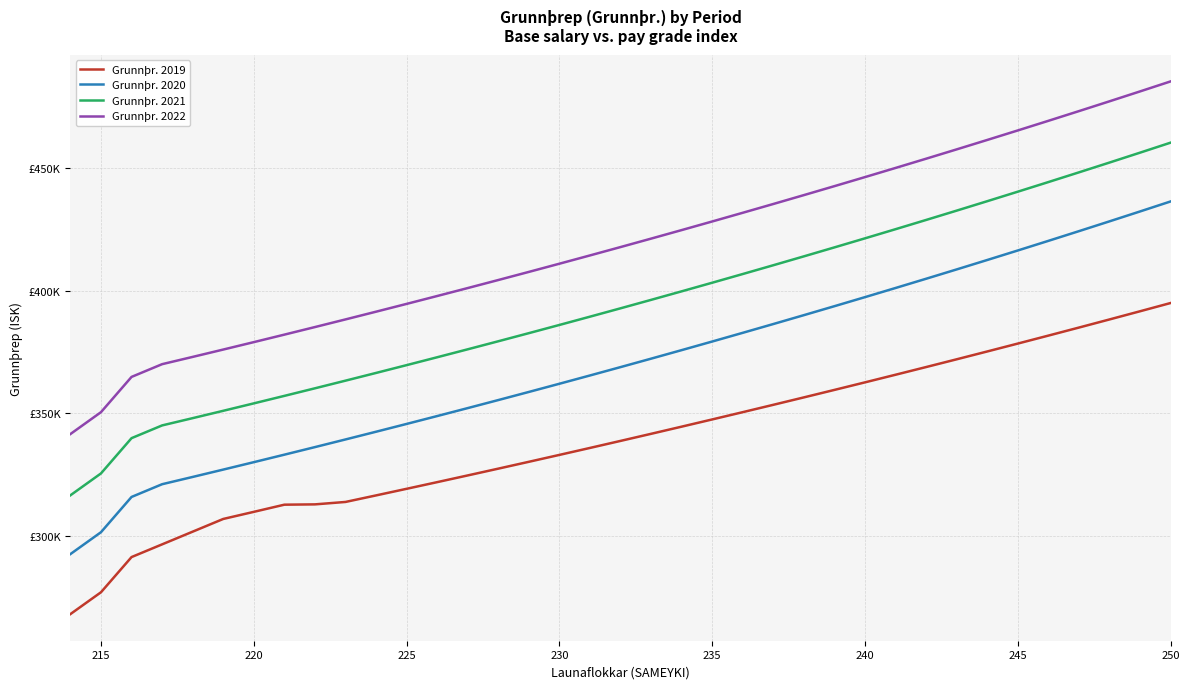

Is this an area chart (filled region under the line)?

No